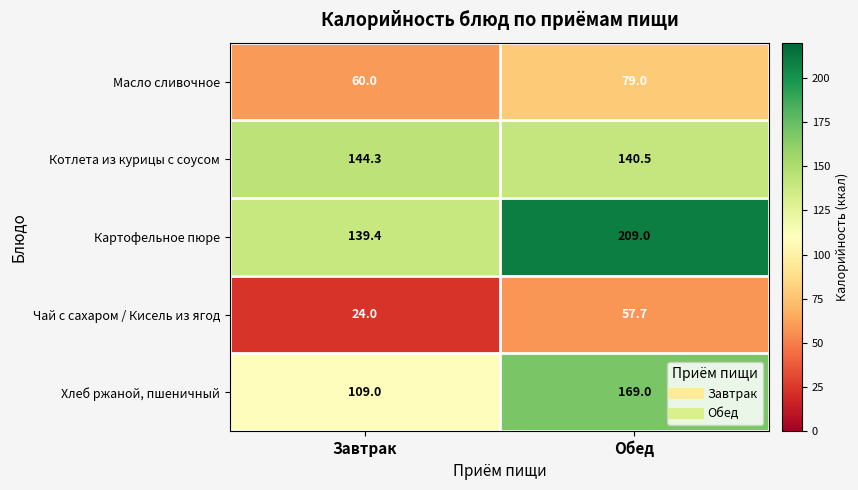

Which category has the lowest value across all series?

Завтрак